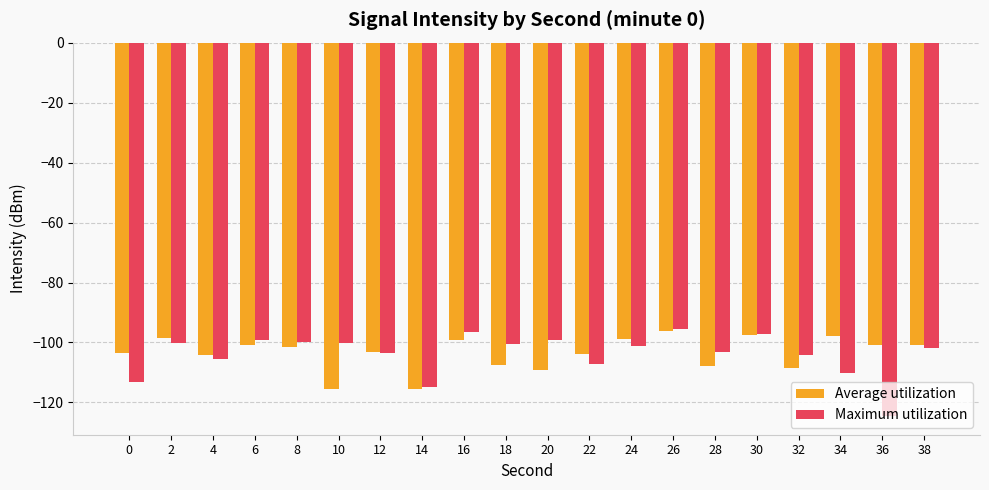

Which series has the largest range (max minus min)?

Maximum utilization